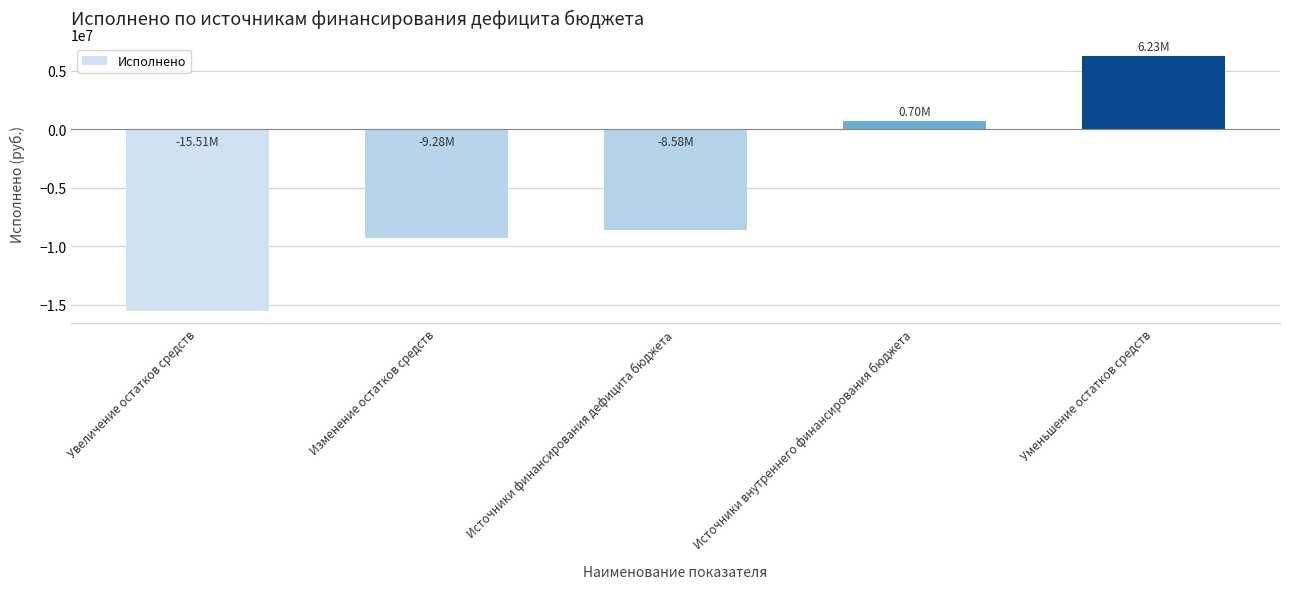

What is the difference between the values at Источники финансирования дефицита бюджета and Увеличение остатков средств?

6932316.6